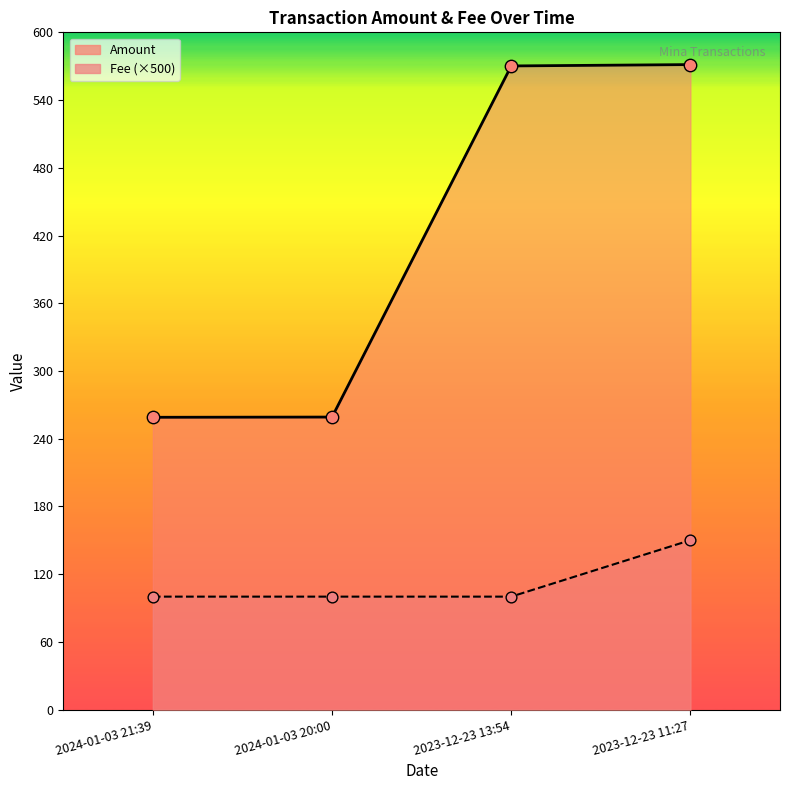

Which series contains the lowest Y value?

Fee